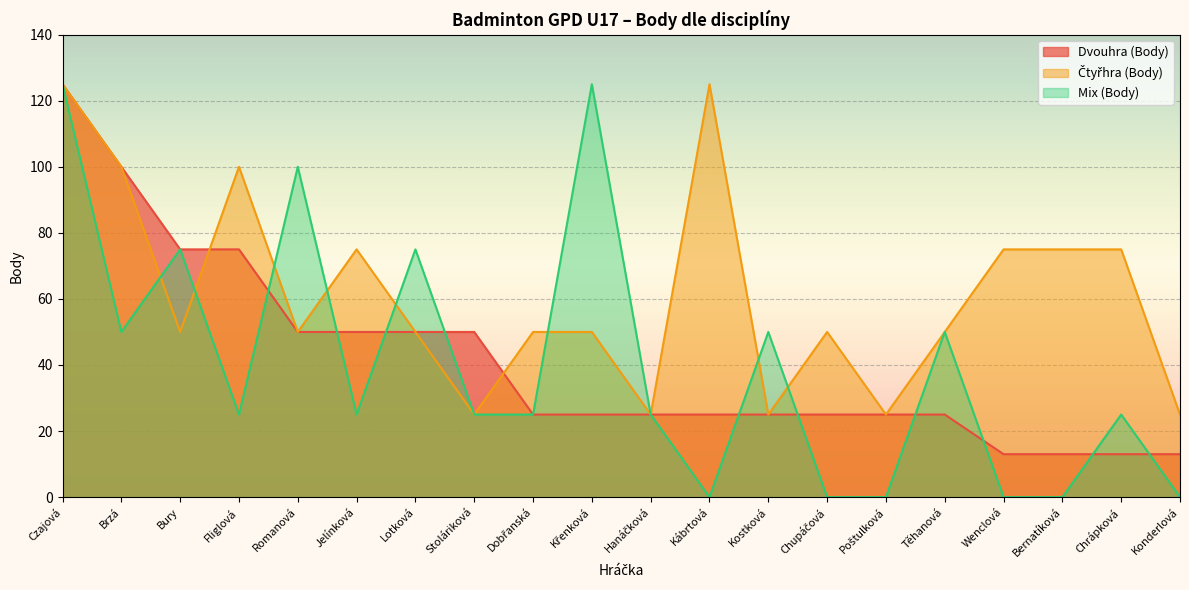

Where does the Dvouhra (Body) series first go above 25?

Czajová